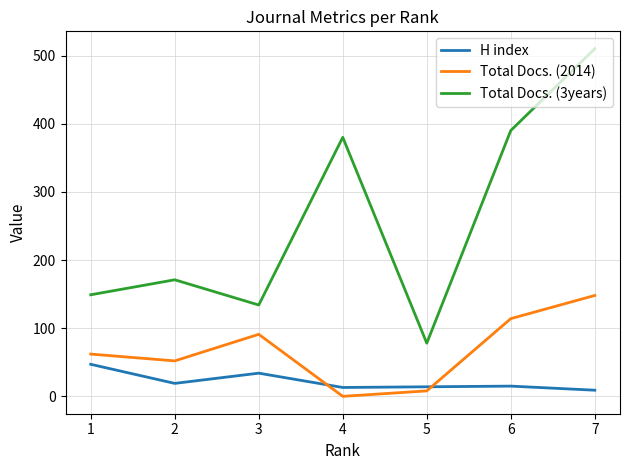

Which series has the widest spread of values?

Total Docs. (3years)